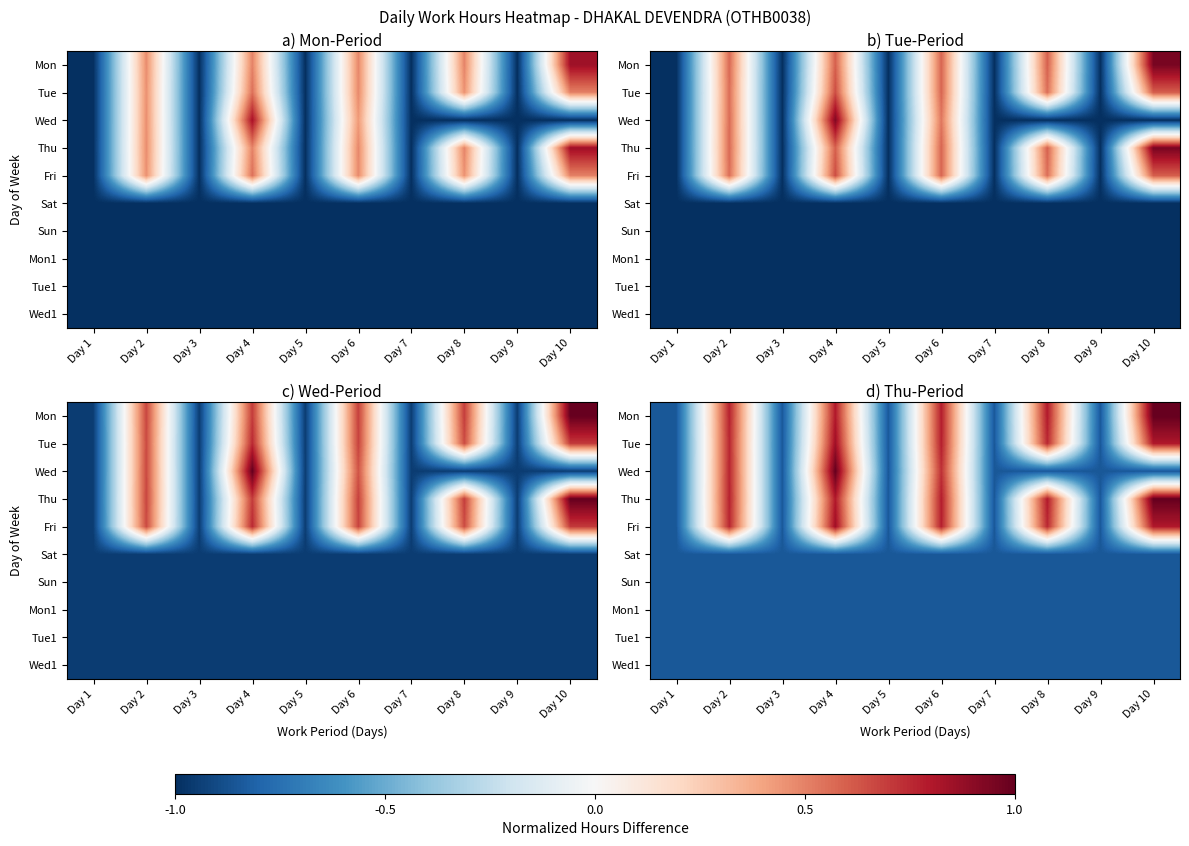

At which label does Wed reach its minimum?

Day 1